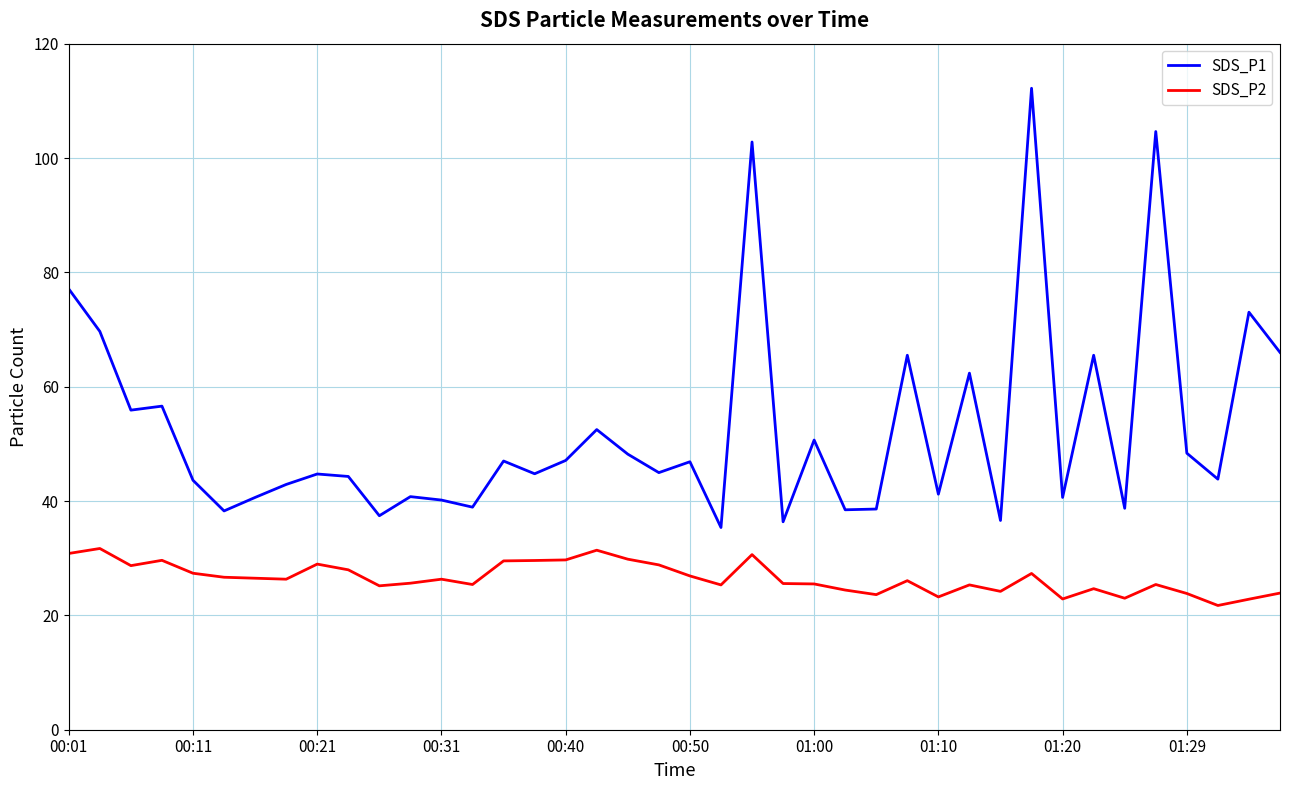

True or false: SDS_P2 and SDS_P1 intersect in this chart.

False